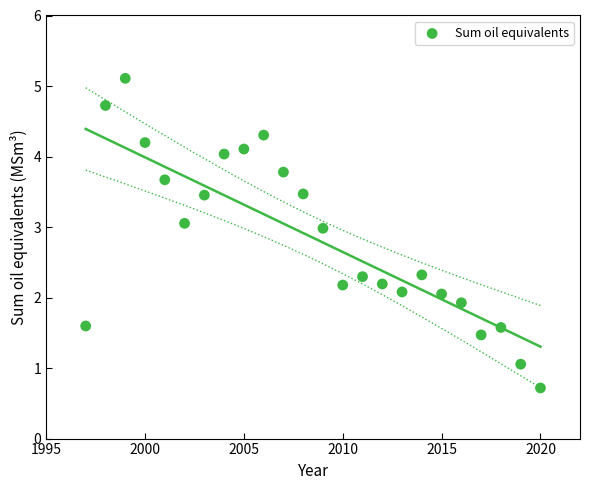

What is the range of X values (max minus min)?

23.0